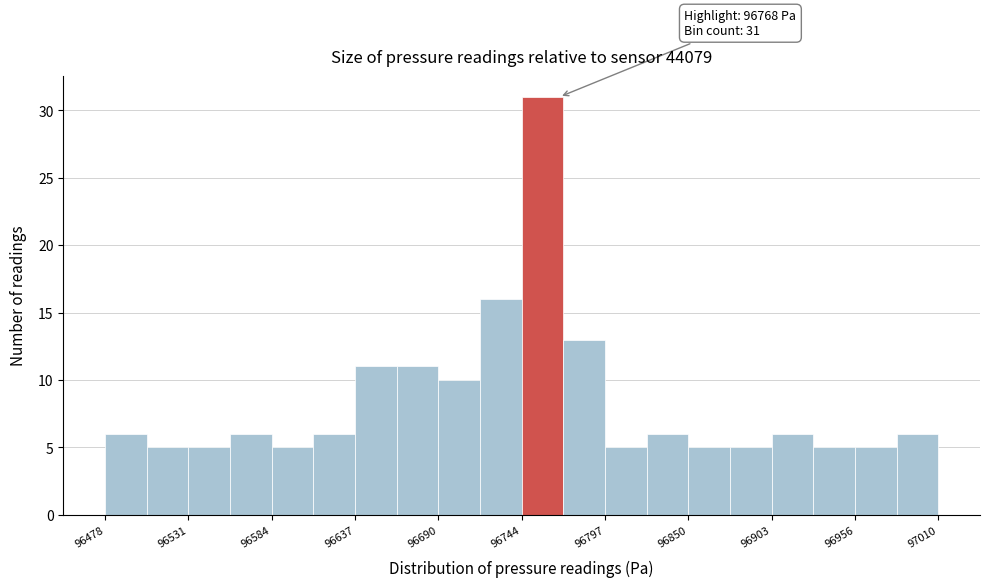

Read against the x-axis, roughly where is the centre of the tallest bar?

96760